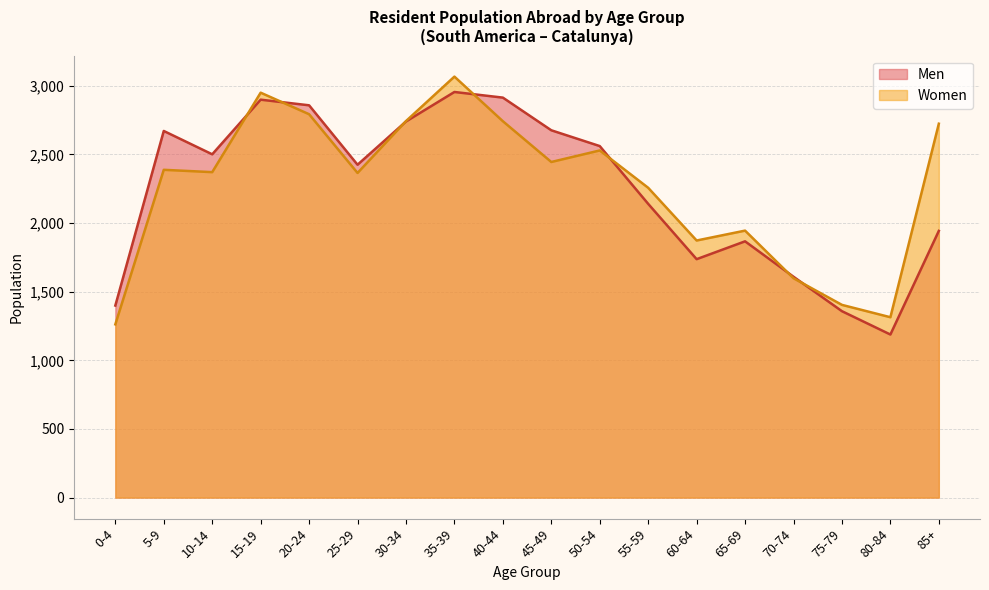

At which category is the sum across all series the highest?

35-39